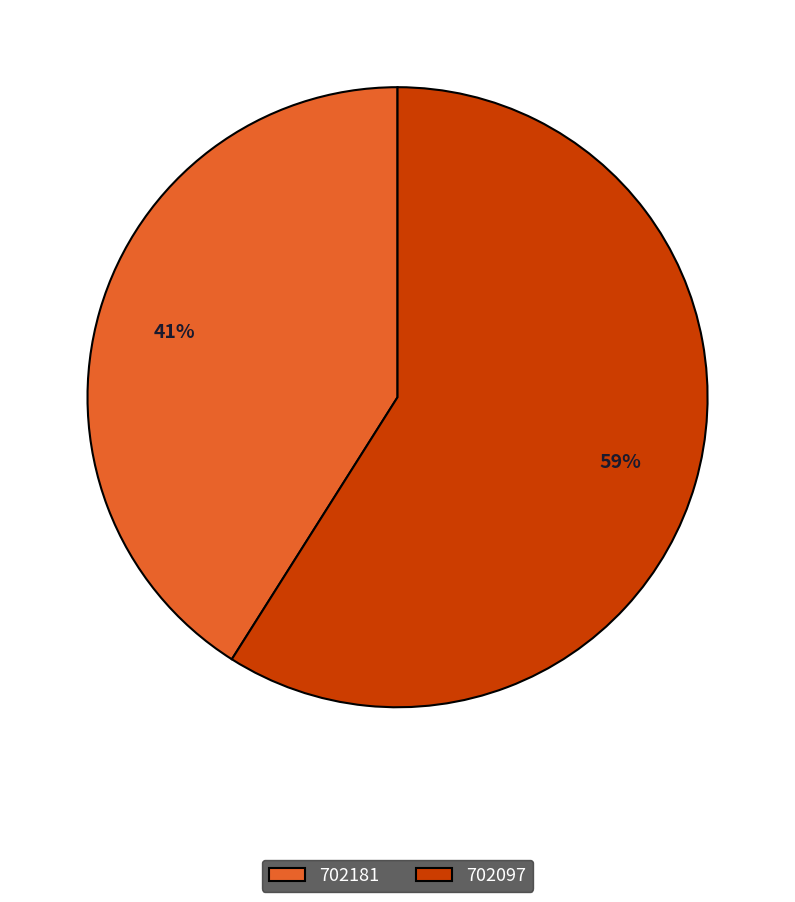

How many slices are in this pie chart?

2